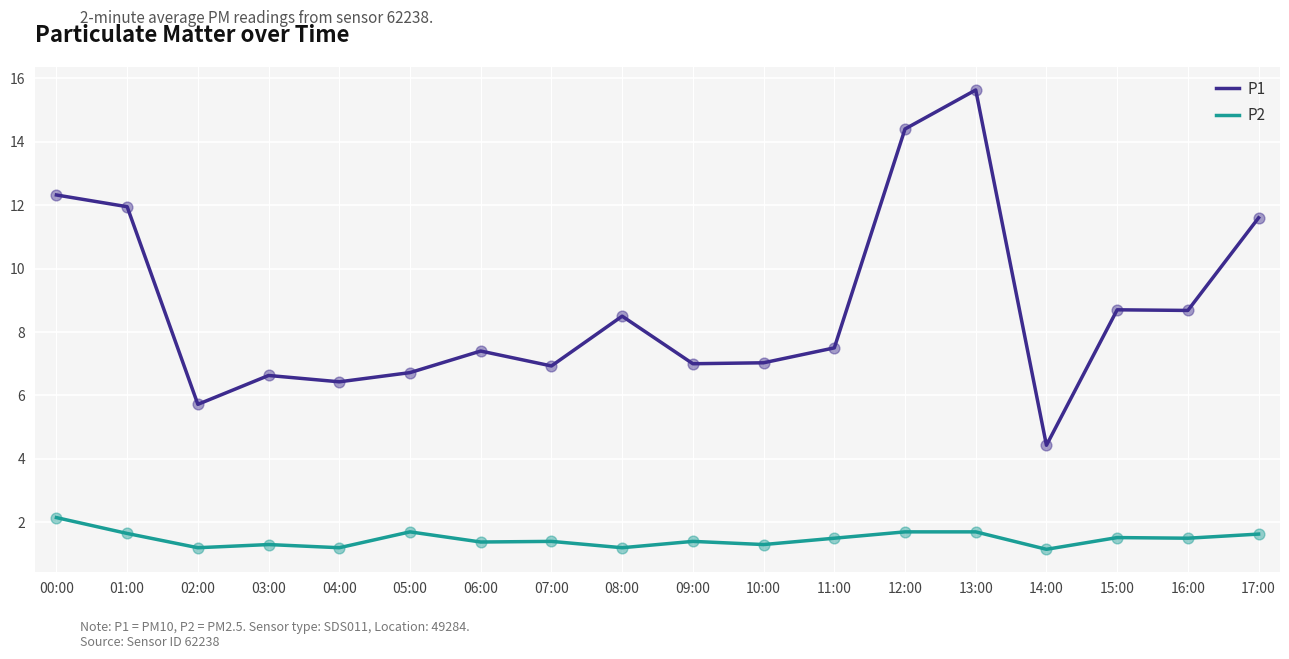

Which series has the widest spread of values?

P1